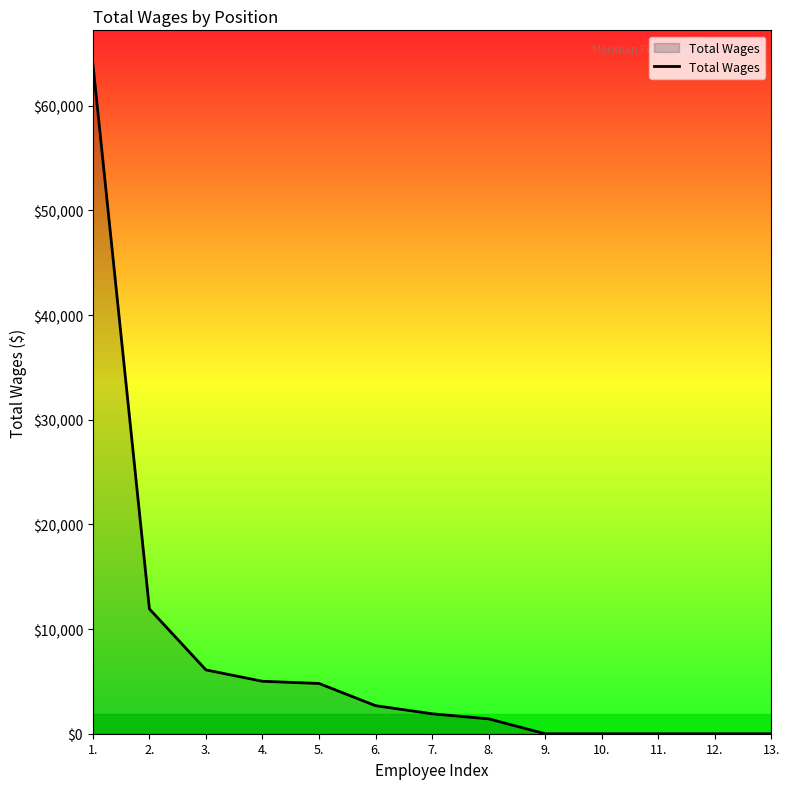

Between 12. and 2., which is larger?

2.